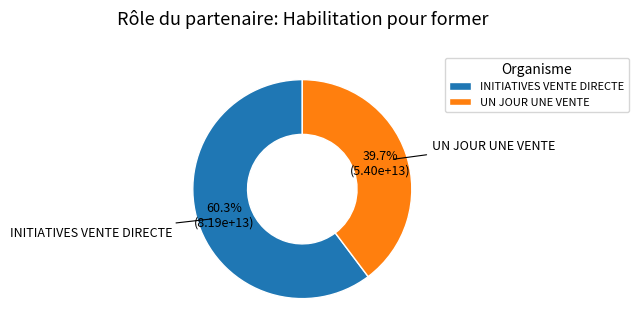

To the nearest percent, what percentage of the pie is UN JOUR UNE VENTE?

40%